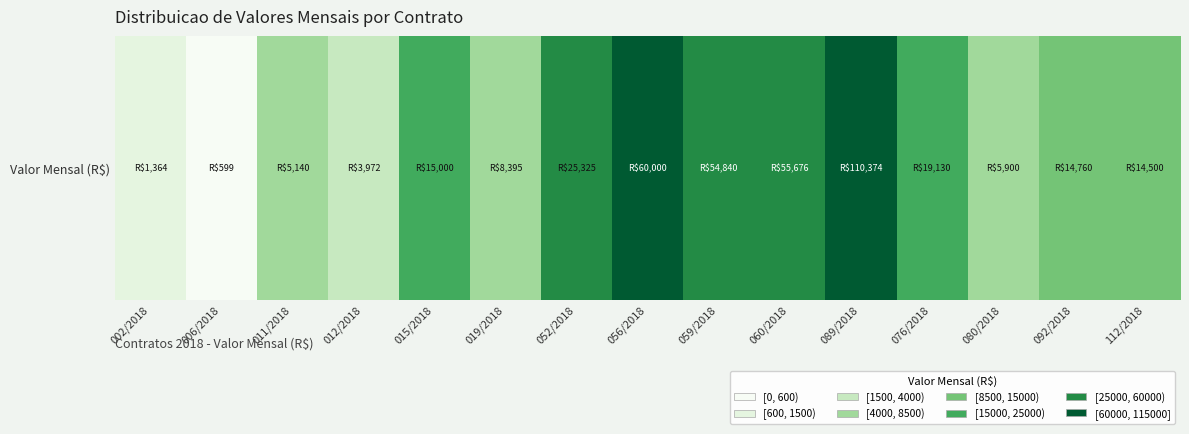

Where does the data first go above 14760?

015/2018